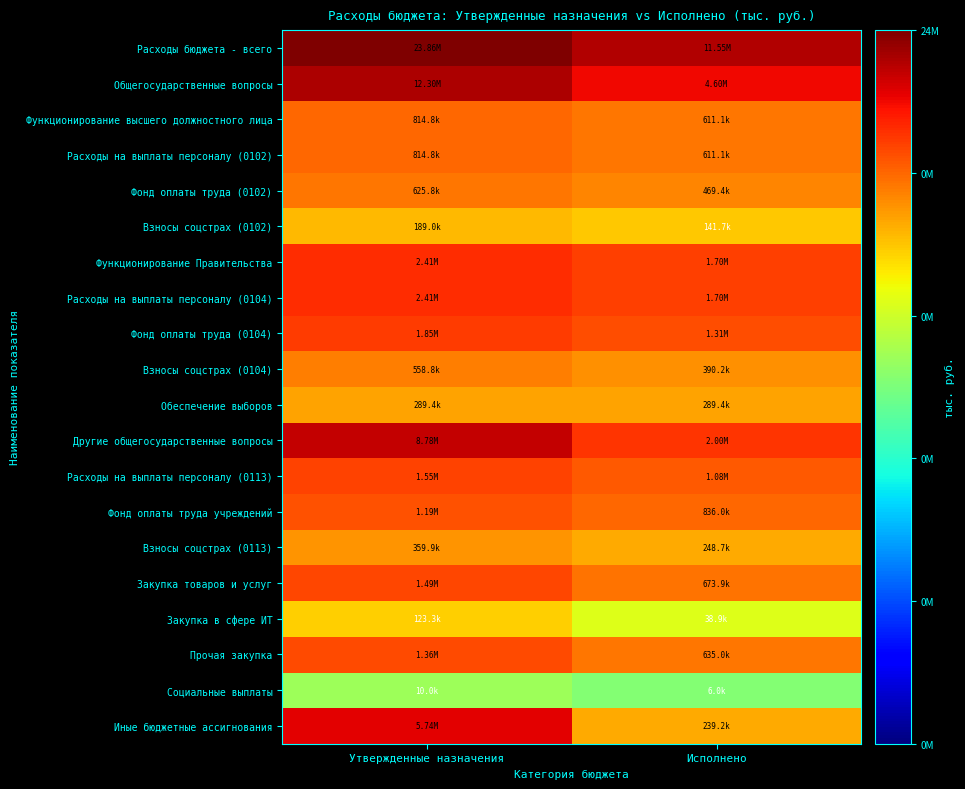

What is the greatest value displayed?

17.0